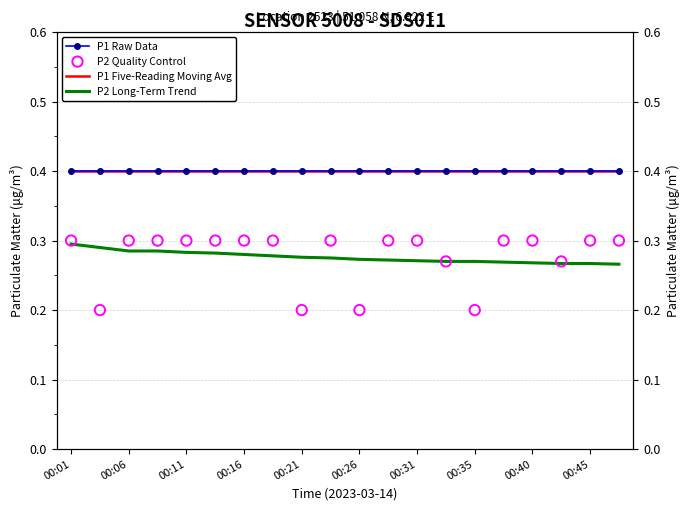

At which category is the sum across all series the highest?

00:01